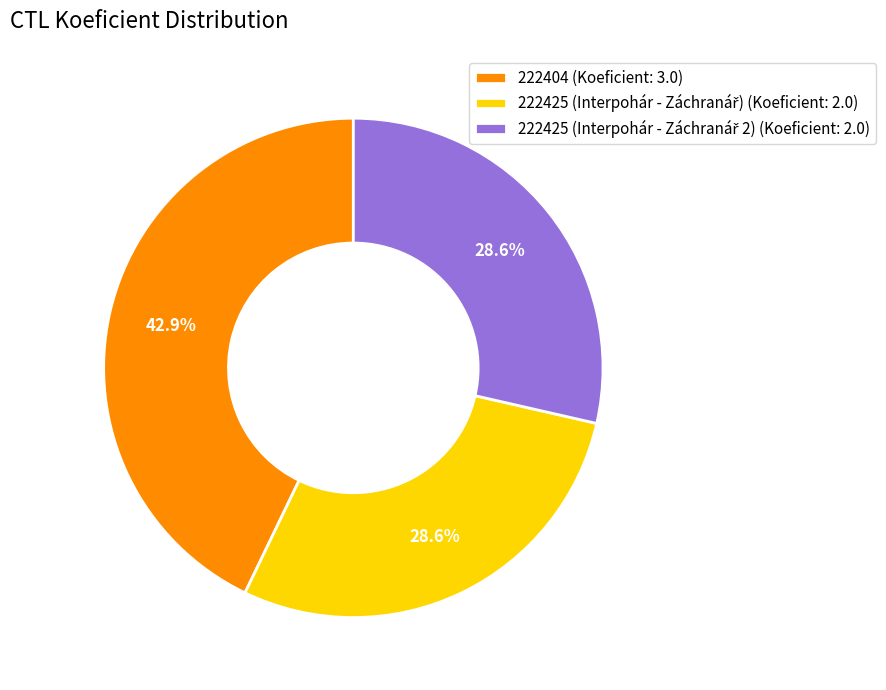

Is there a majority slice in this chart?

No